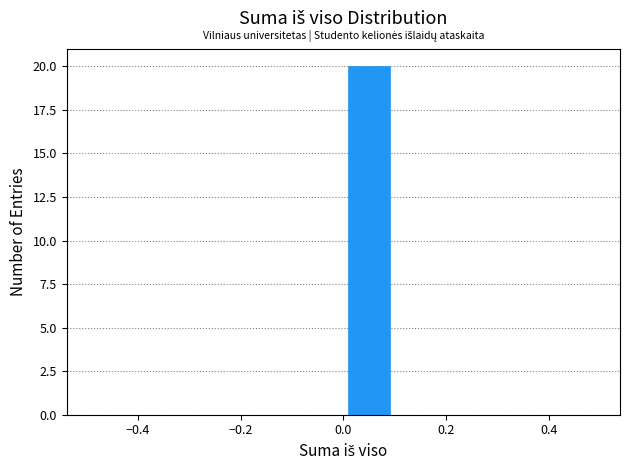

Reading left to right, transcribe this chart: for each bar, give the range it covers on the x-axis and its height. The values are not printed on the chart, so give them approximately, as read against the axis.

-0.5 to -0.4: 0
-0.4 to -0.3: 0
-0.3 to -0.2: 0
-0.2 to -0.1: 0
-0.1 to 0.0: 0
0.0 to 0.1: 20
0.1 to 0.2: 0
0.2 to 0.3: 0
0.3 to 0.4: 0
0.4 to 0.5: 0